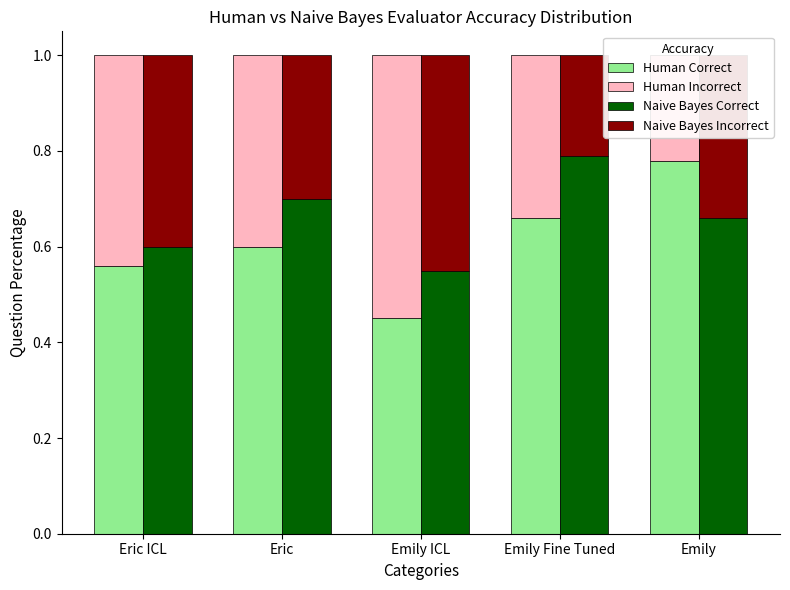

Reading left to right, transcribe all the data shown in this chart.

Human Correct: 0.6	0.6	0.5	0.7	0.8
Human Incorrect: 0.4	0.4	0.6	0.3	0.2
Naive Bayes Correct: 0.6	0.7	0.6	0.8	0.7
Naive Bayes Incorrect: 0.4	0.3	0.5	0.2	0.3